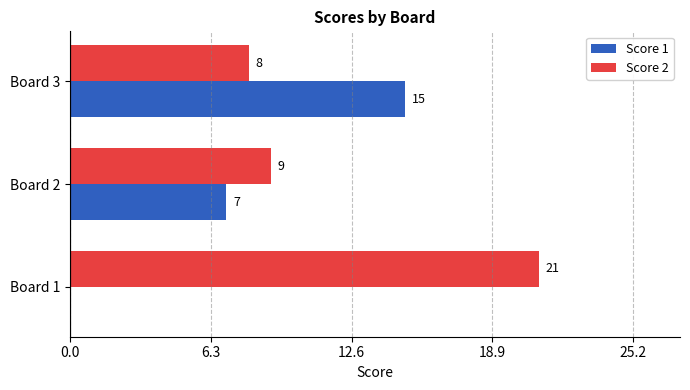

What is the sum of all Score 2 values?

38